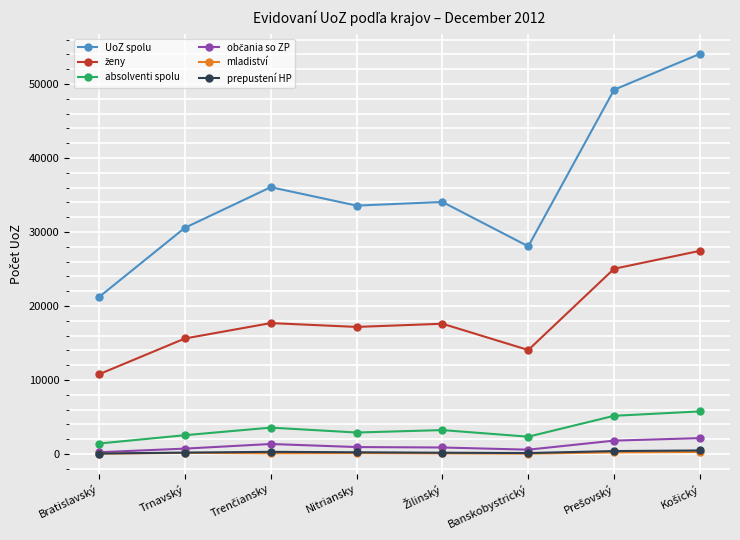

True or false: UoZ spolu has a value of 54380 at Trnavský.

False